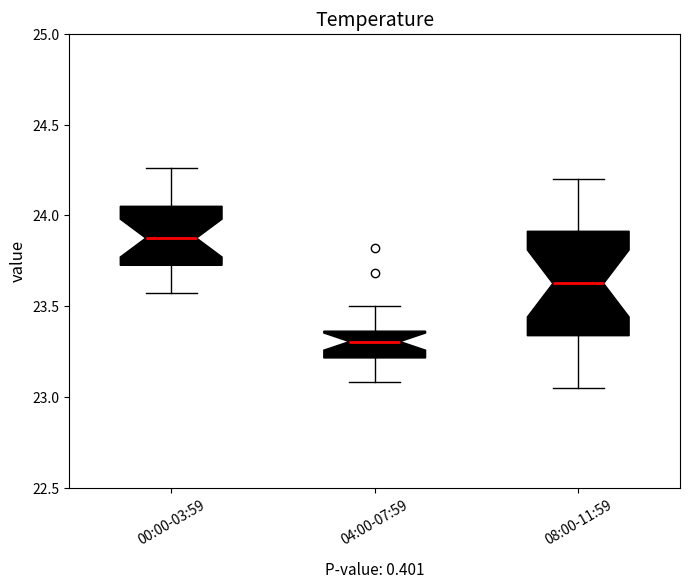

Where does the median line of the box for 00:00-03:59 sit on the y-axis? The values are not printed on the chart, so give them approximately, as read against the axis.

23.90